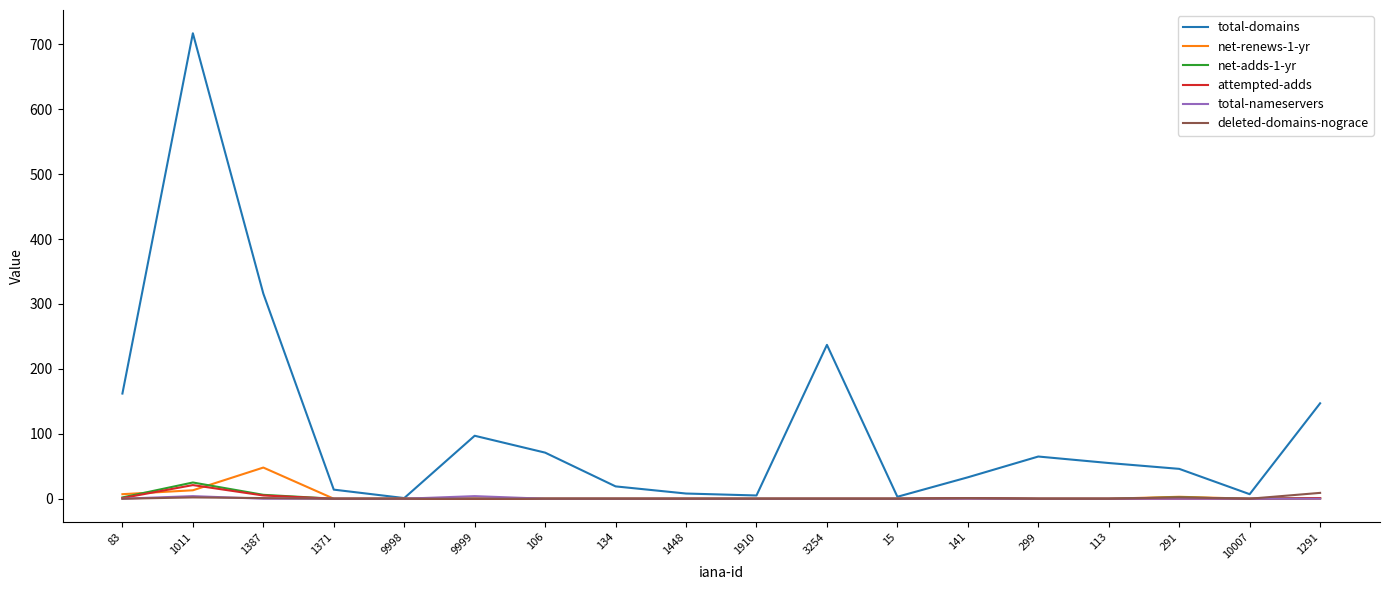

What are all the series names shown in the legend?

total-domains, net-renews-1-yr, net-adds-1-yr, attempted-adds, total-nameservers, deleted-domains-nograce